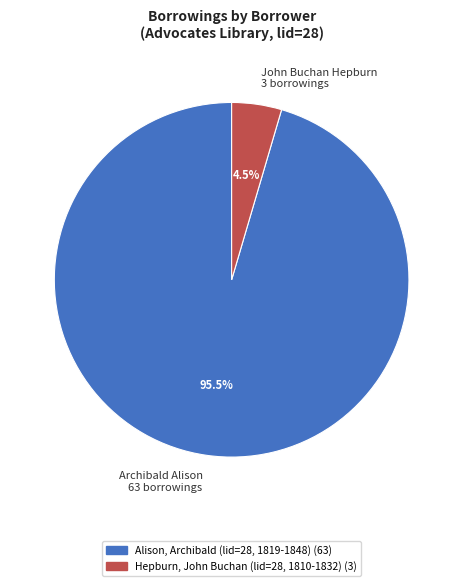

How many segments does this pie chart have?

2